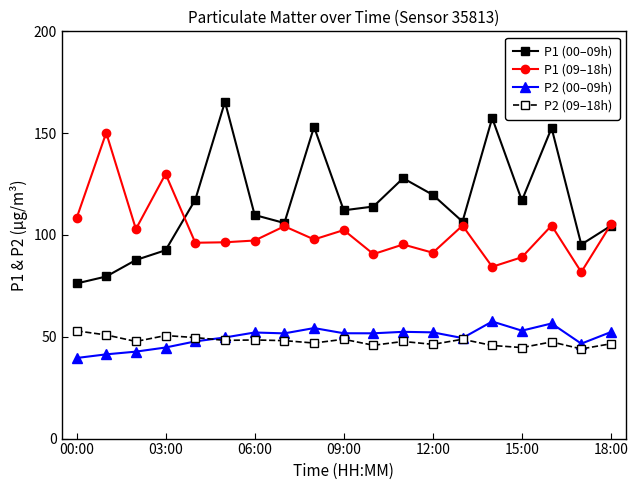

Which series has the largest total across all categories?

P1 (00–09h)